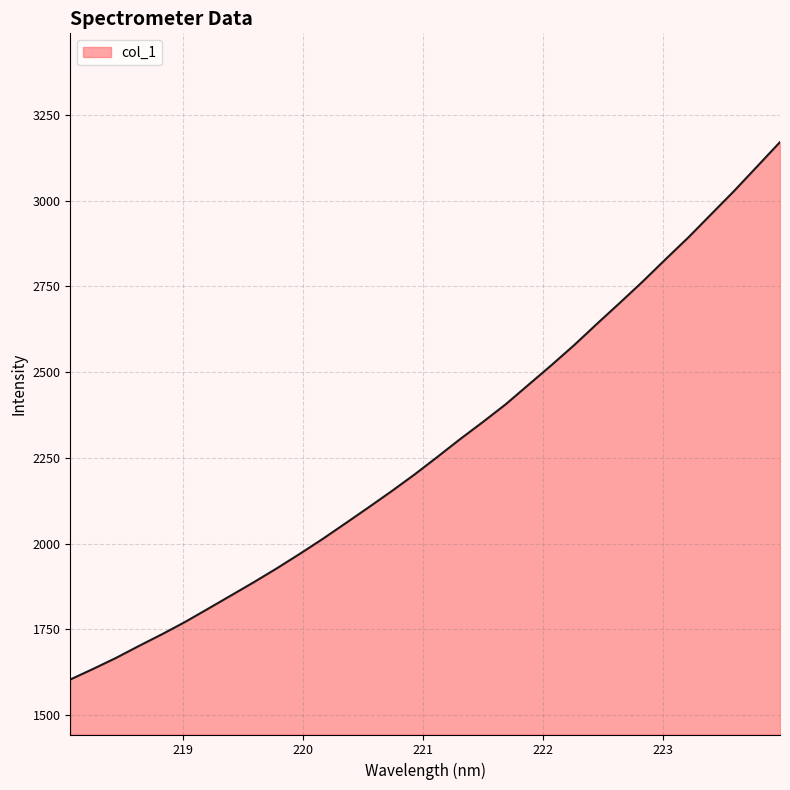

What is the greatest value displayed?

3170.8